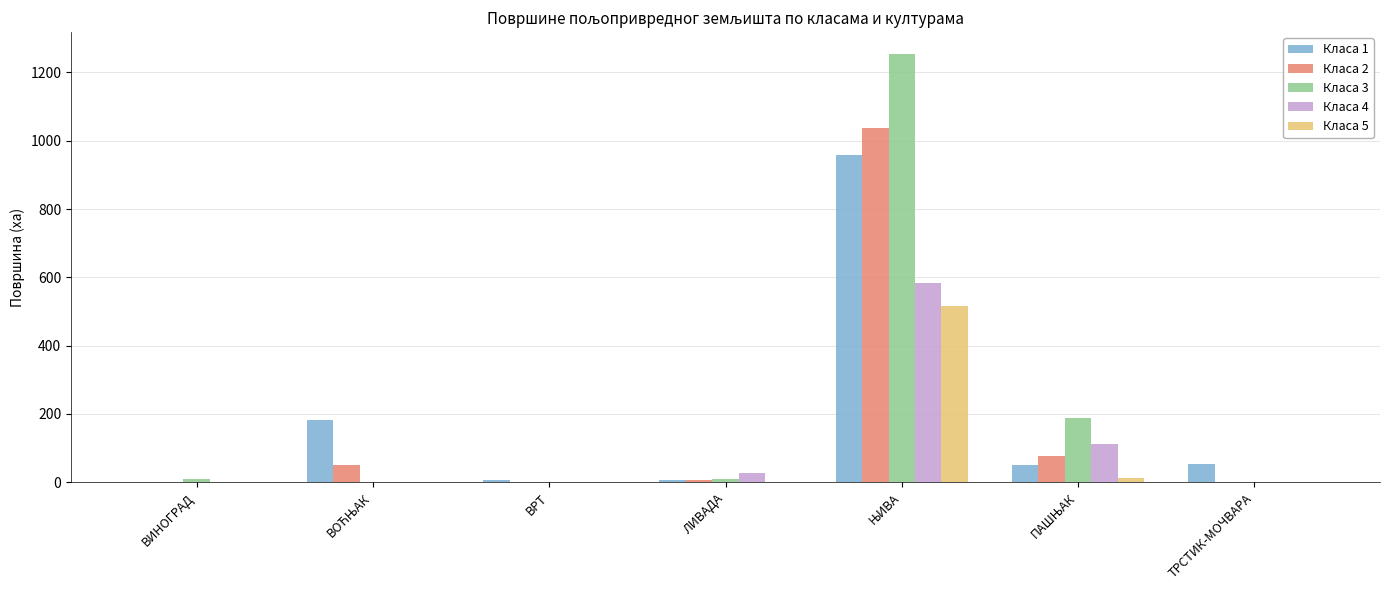

What is the maximum value shown in the chart?

1255.2